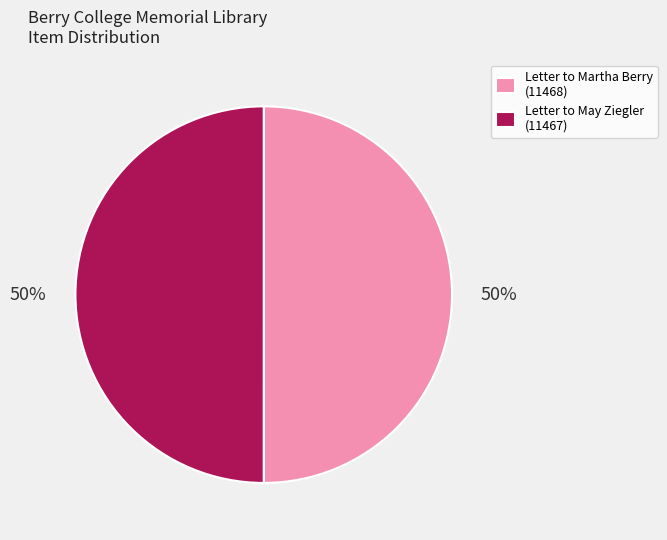

What percentage is the Letter to Martha Berry (11468) slice, to the nearest percent?

50%